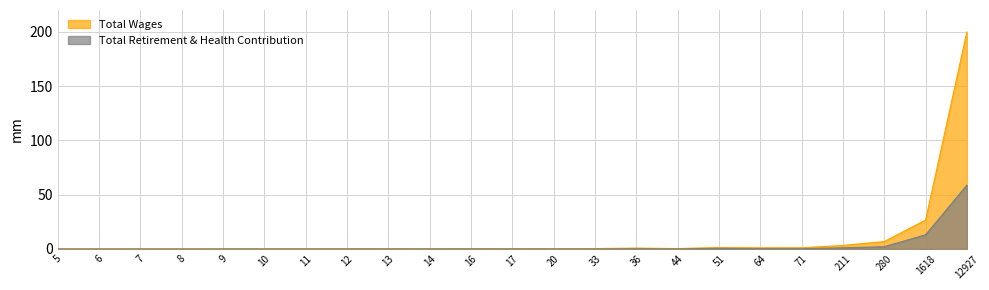

List the series in order of their peak value, highest first.

Total Wages, Total Retirement & Health Contribution